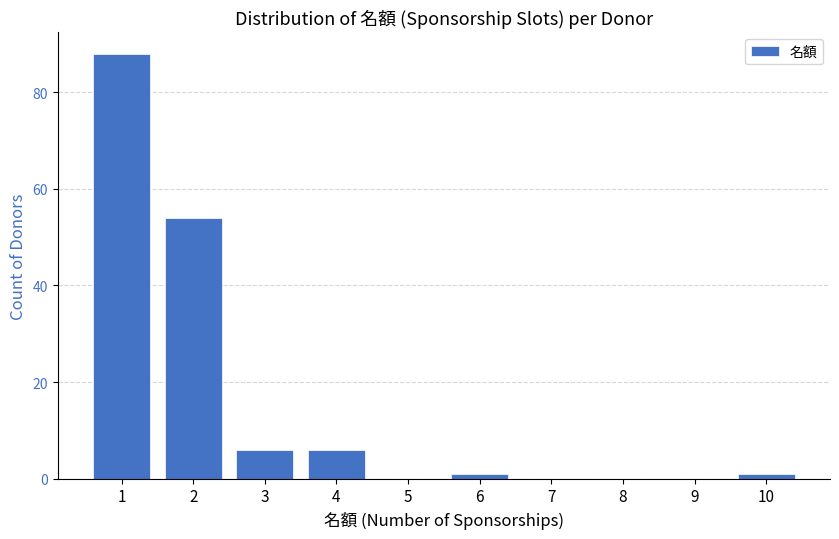

Reading left to right, transcribe this chart: for each bar, give the range it covers on the x-axis and its height. The values are not printed on the chart, so give them approximately, as read against the axis.

0.5 to 1.5: 88
1.5 to 2.5: 54
2.5 to 3.5: 6
3.5 to 4.5: 6
4.5 to 5.5: 0
5.5 to 6.5: under 2
6.5 to 7.5: 0
7.5 to 8.5: 0
8.5 to 9.5: 0
9.5 to 10.5: under 2